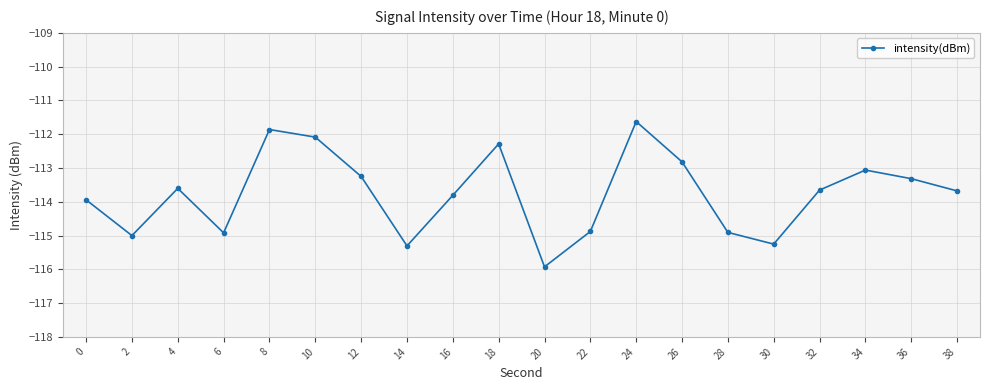

Reading left to right, list all the values displayed in this chart.

0=-113.9	2=-115.0	4=-113.6	6=-114.9	8=-111.9	10=-112.1	12=-113.3	14=-115.3	16=-113.8	18=-112.3	20=-115.9	22=-114.9	24=-111.6	26=-112.8	28=-114.9	30=-115.3	32=-113.7	34=-113.1	36=-113.3	38=-113.7